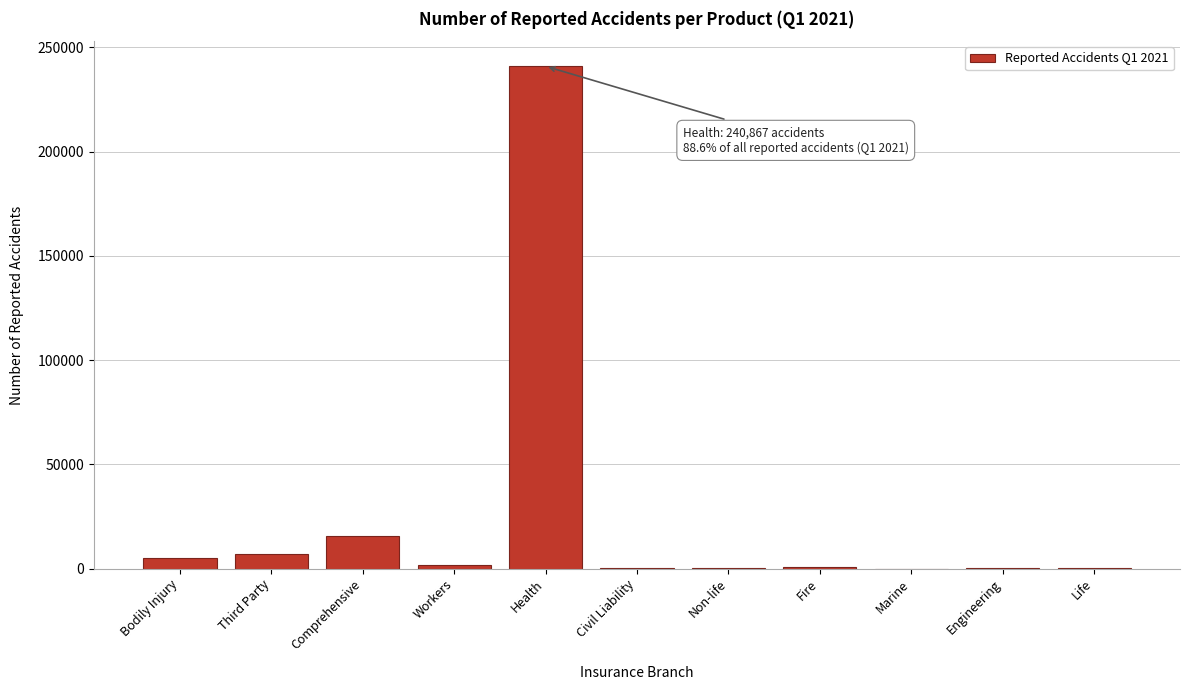

At which label is the value closest to 120448?

Comprehensive